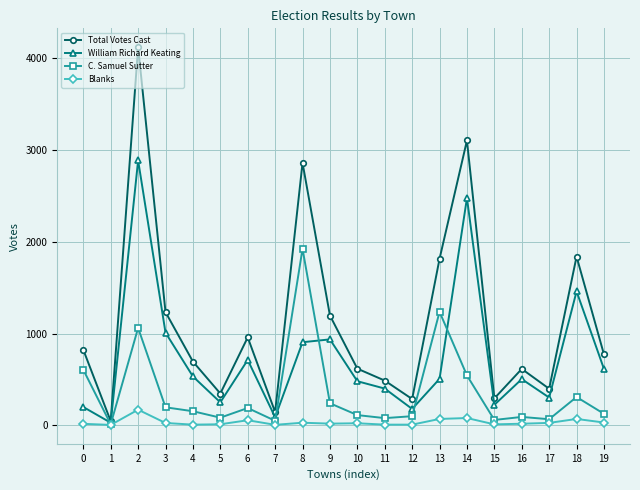

True or false: C. Samuel Sutter has a value of 606 at 0.

True